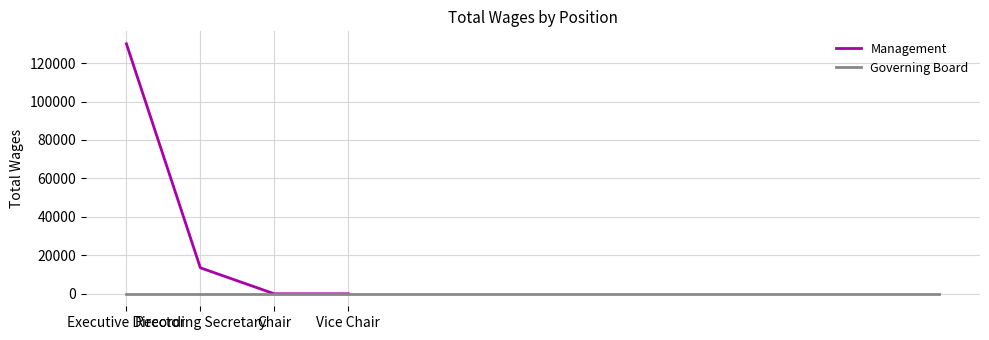

Rank the categories by value from lowest to highest.

Chair, Vice Chair, Recording Secretary, Executive Director